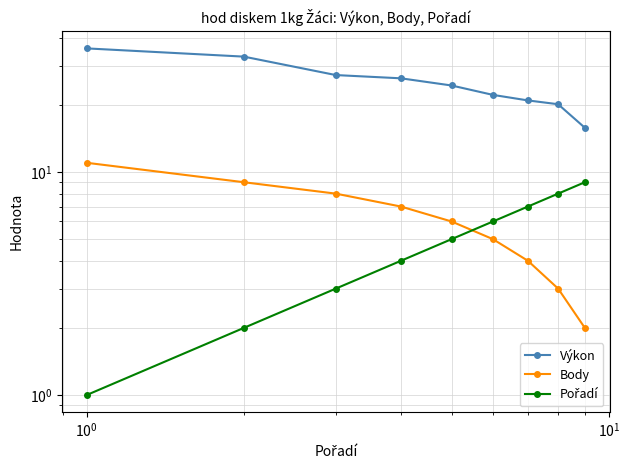

True or false: Výkon and Body cross at least once.

False